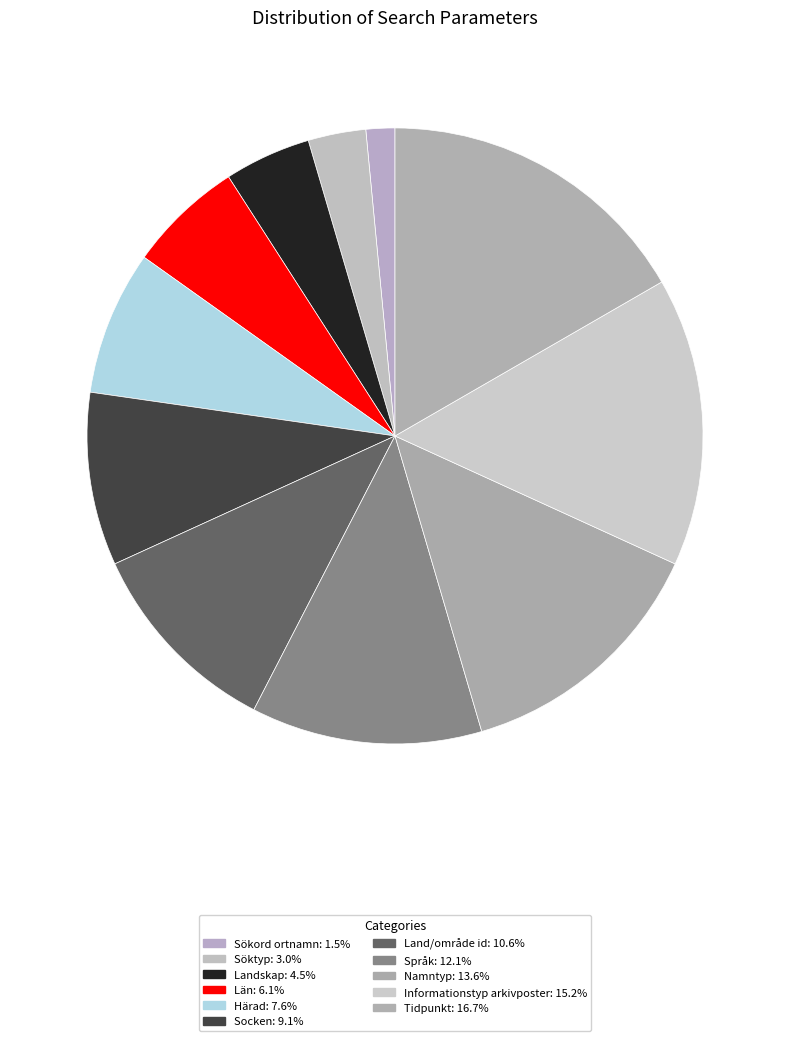

Is it true that Söktyp is 15% of the pie?

False